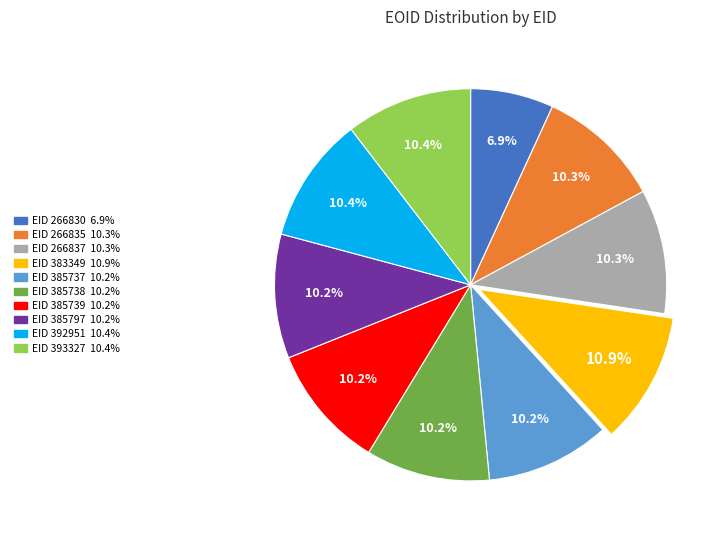

Does any single category account for the majority?

No